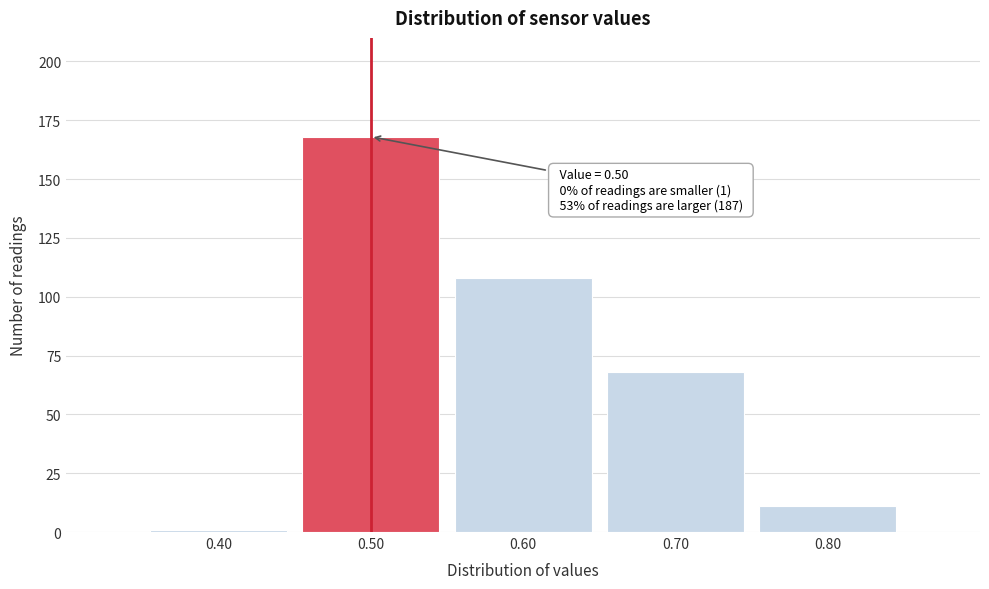

Which range on the x-axis has the tallest bar?

0.45 to 0.55